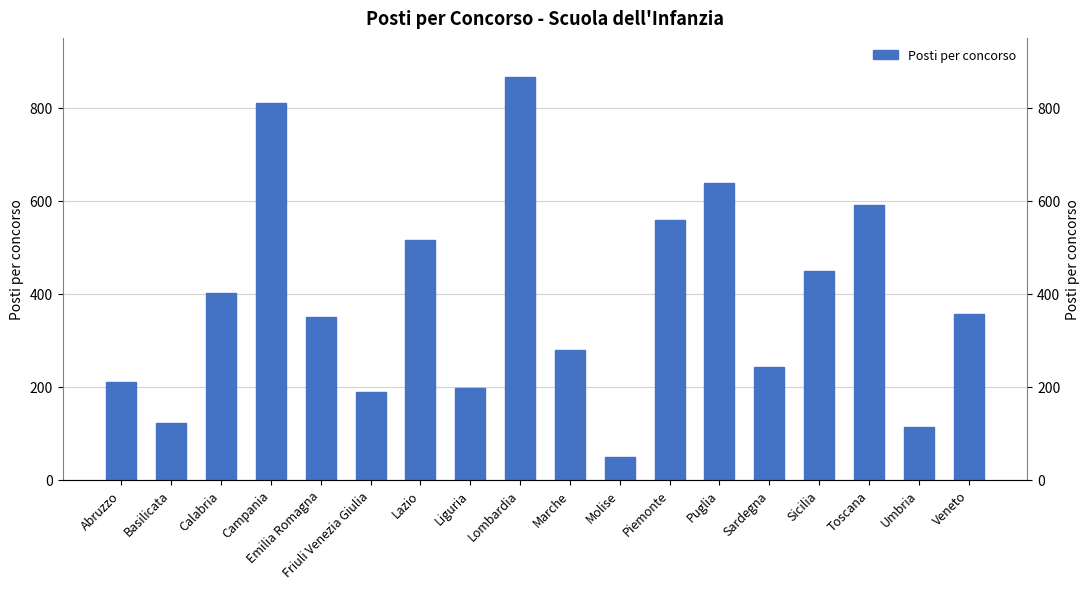

What is the smallest value displayed?

49